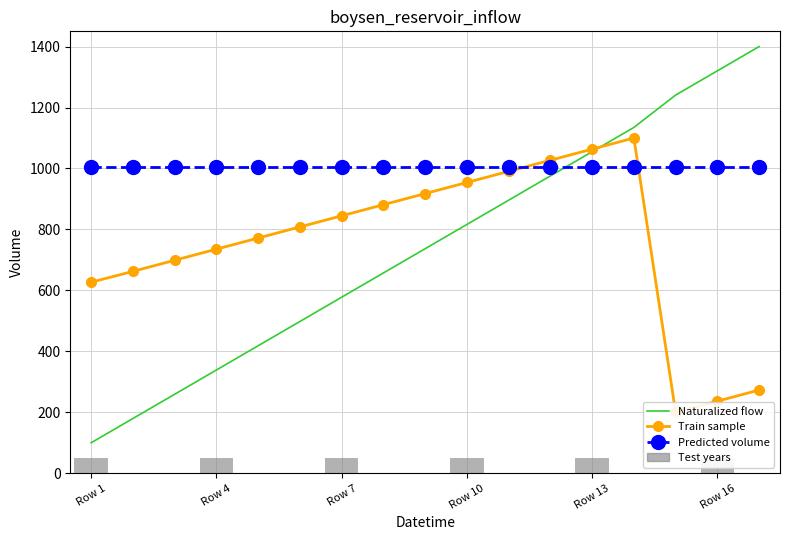

What is the sum of all Predicted volume values?

17085.0